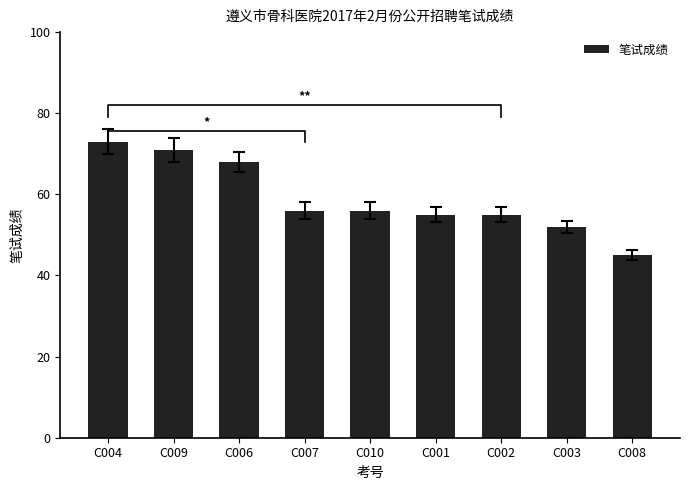

What is the label of the 4th bar from the left?

C007